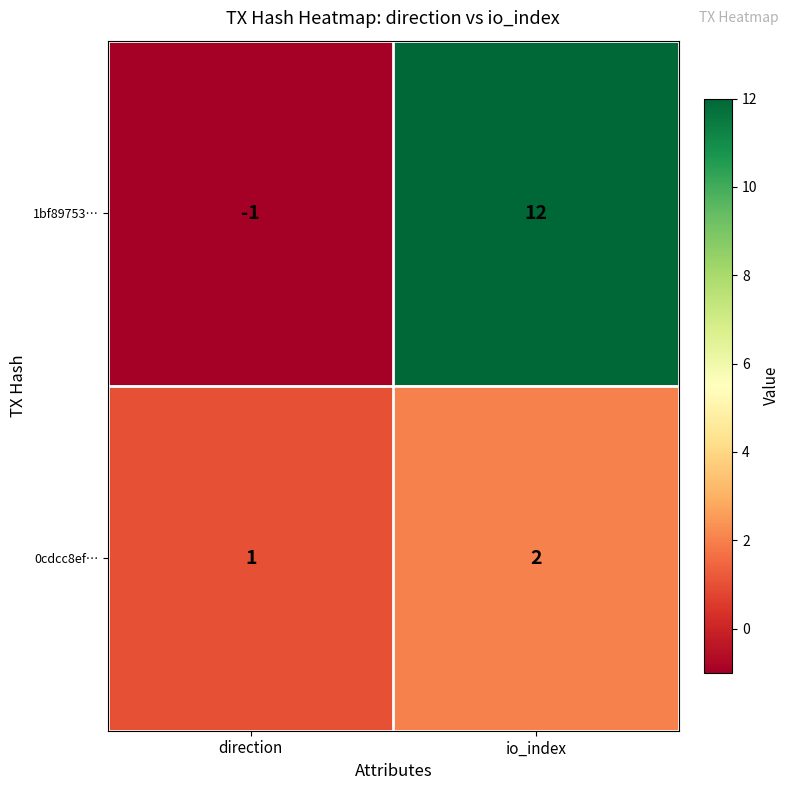

Between direction and io_index, which series saw the biggest shift?

1bf89753…